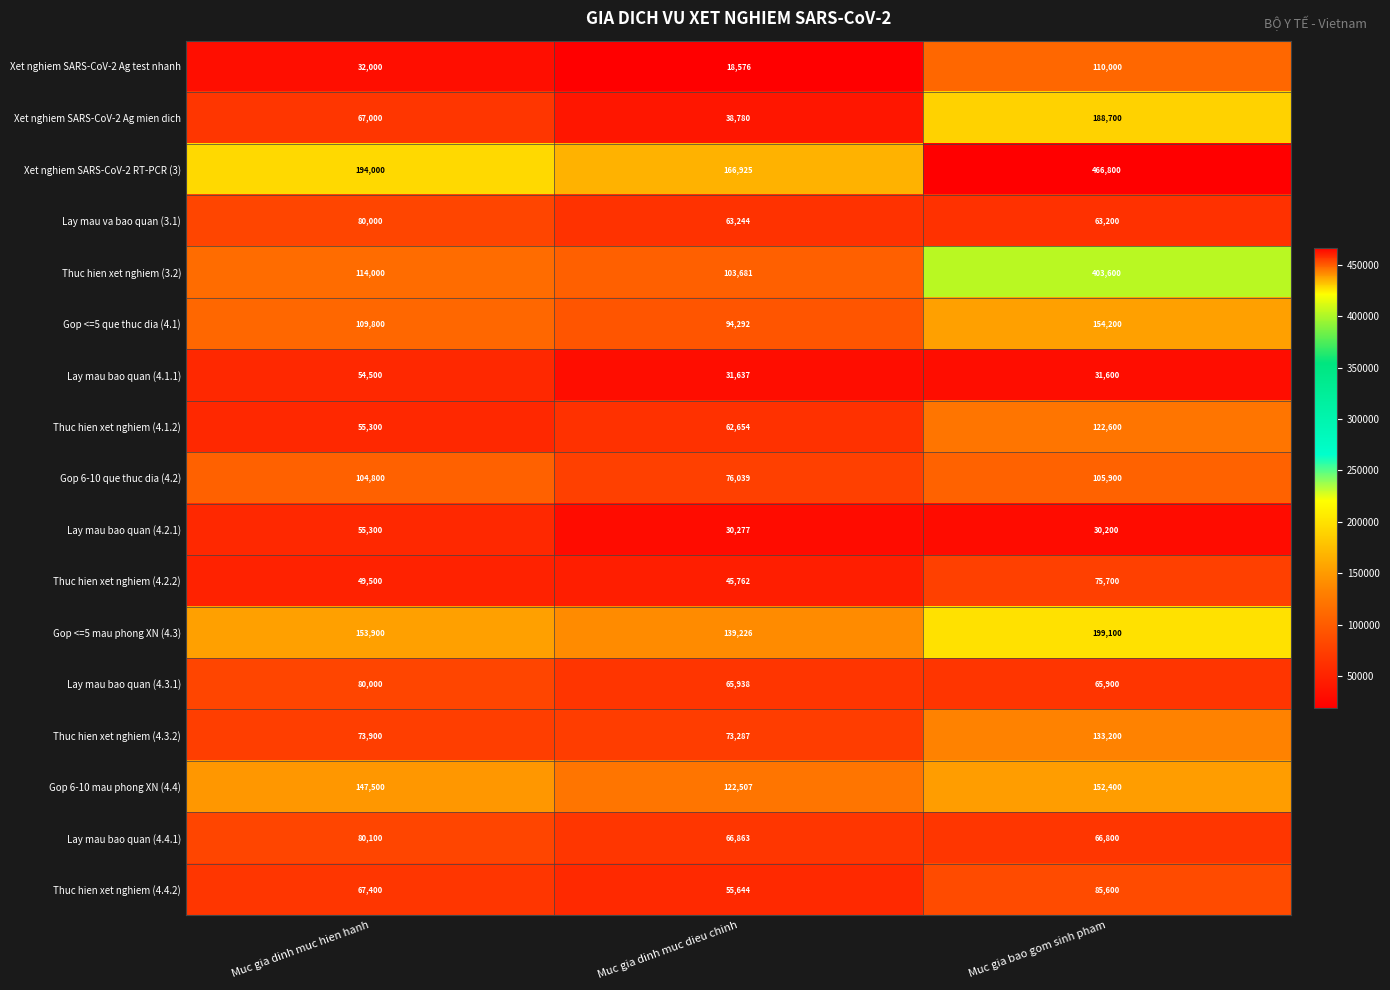

Is it true that Thuc hien xet nghiem (3.2) equals 142100 at Muc gia dinh muc dieu chinh?

False